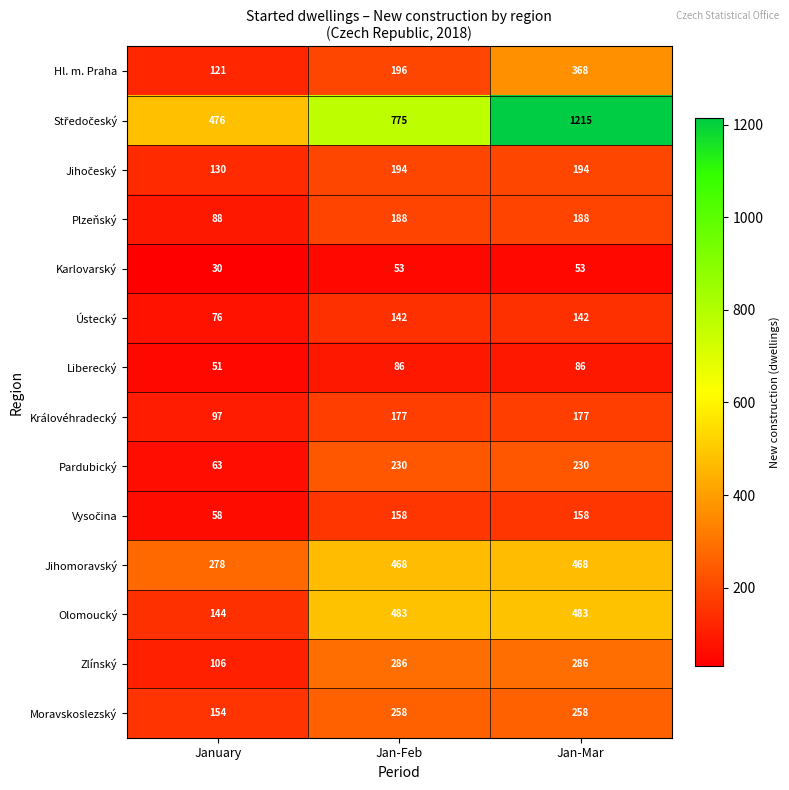

Is the value of Ústecký at Jan-Mar greater than the value of Karlovarský at Jan-Feb?

Yes